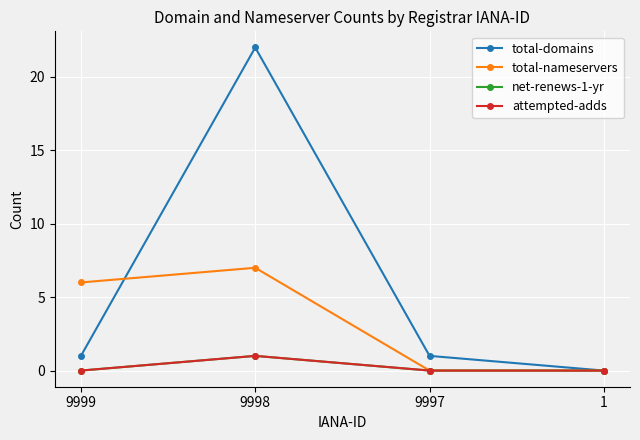

Is this an area chart (filled region under the line)?

No